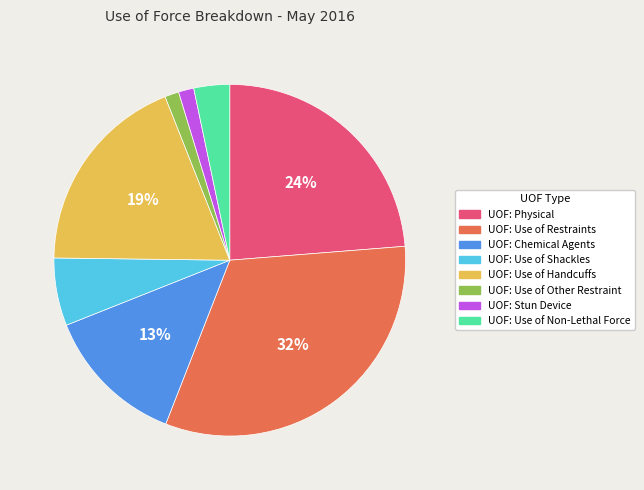

Between UOF: Physical and UOF: Use of Non-Lethal Force, which is larger?

UOF: Physical